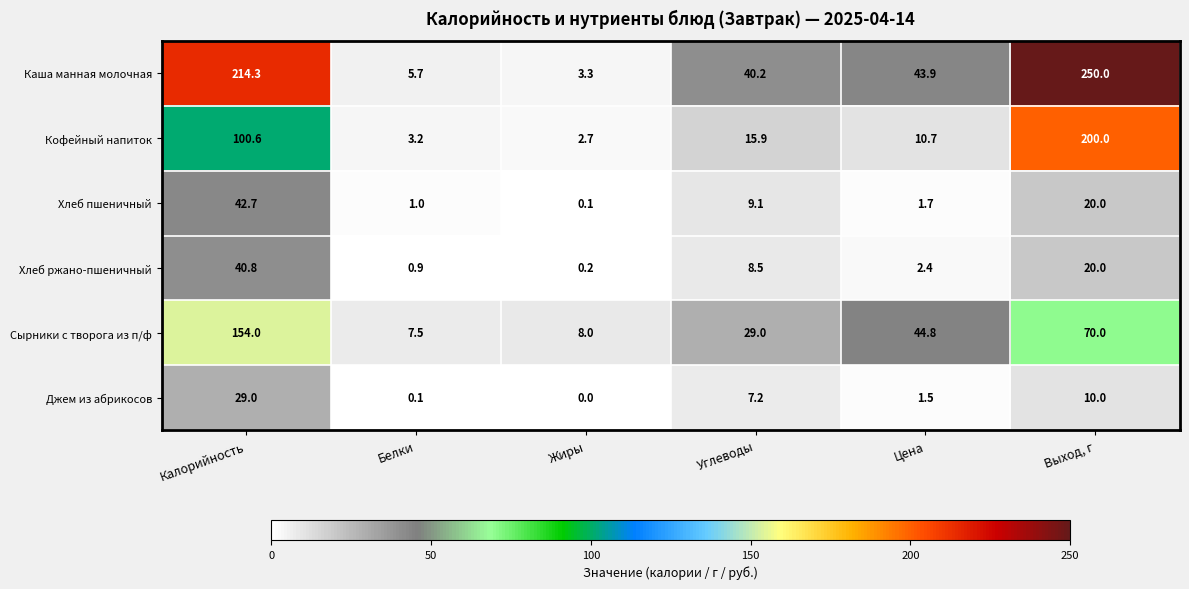

At how many categories does at least one series exceed 233?

1